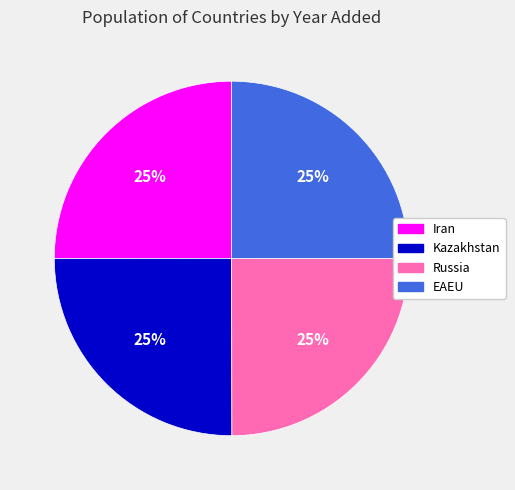

To the nearest percent, what portion does Iran represent?

25%